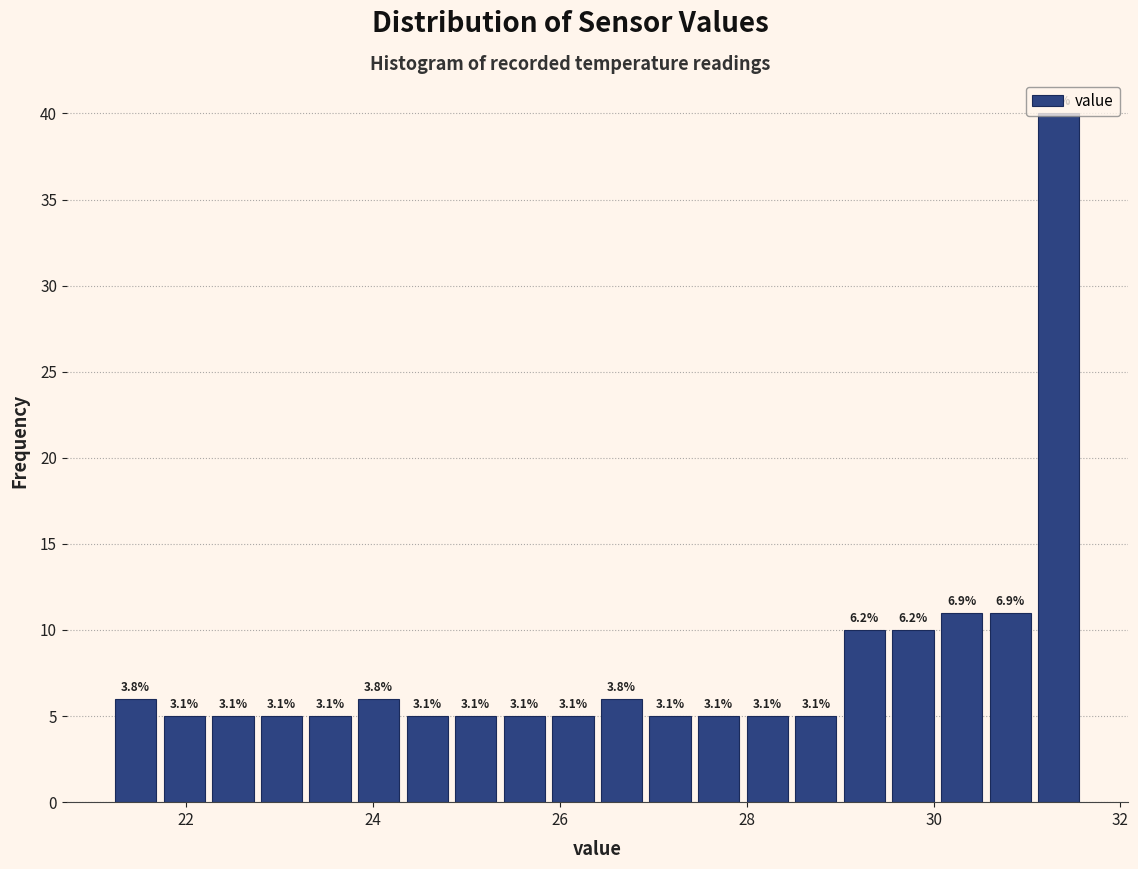

Around what value on the x-axis is the tallest bar? Give the approximate position of its centre, as read against the axis.

31.4